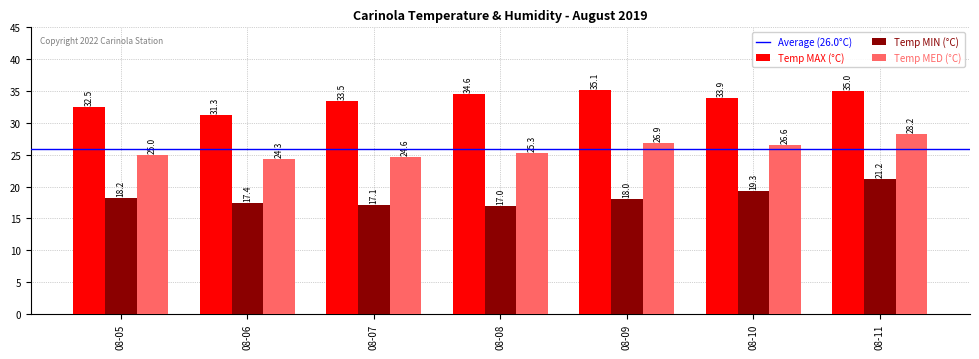

Which series has the largest range (max minus min)?

Temp MIN (°C)